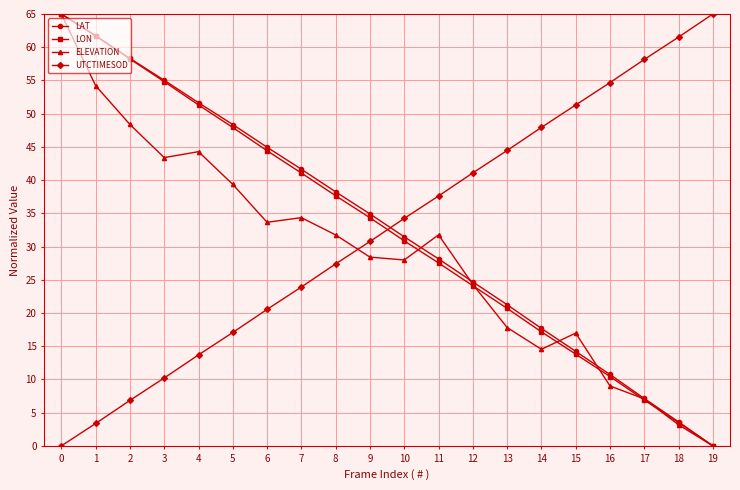

What is the sum of the LON values at 2 and 17?

65.1